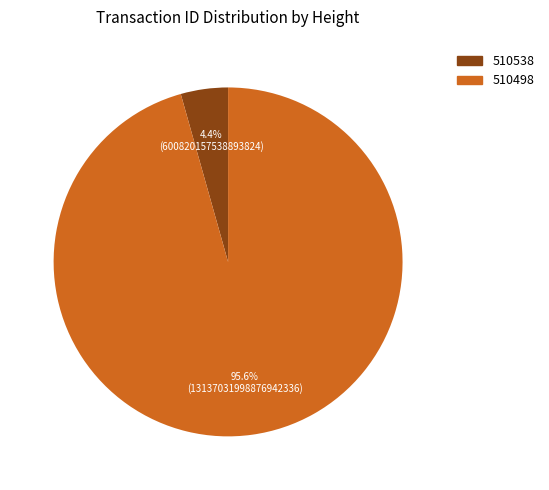

Combined, what portion of the pie is 510538 and 510498?

100.0%